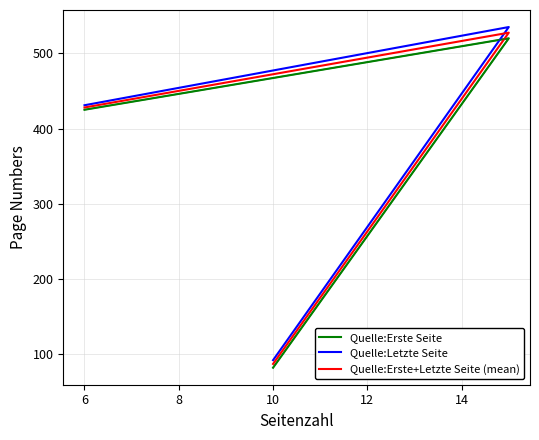

Which series changed the most between 6 and 8?

Quelle:Letzte Seite